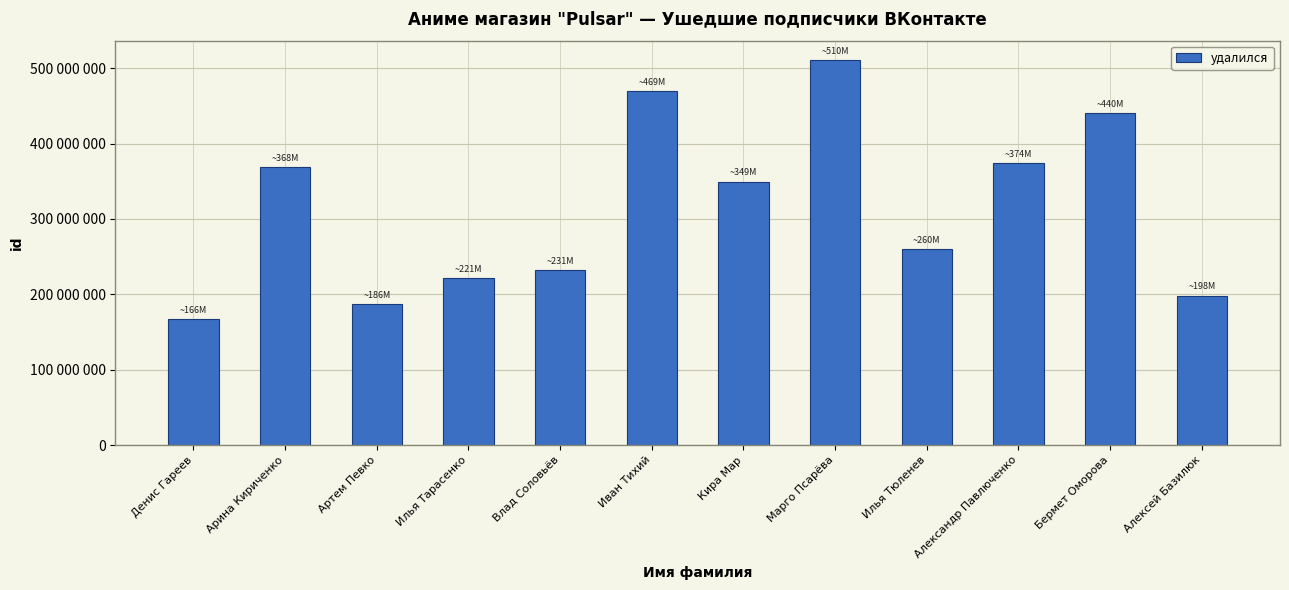

What is the label of the 4th bar from the right?

Илья Тюленев